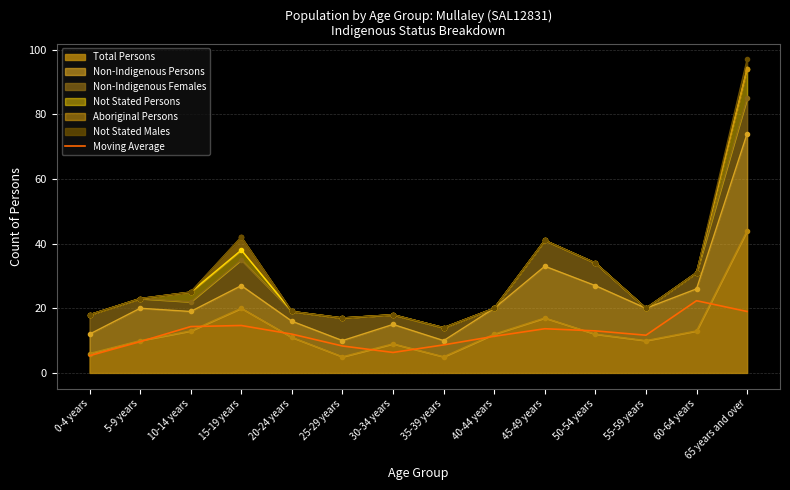

How many lines are shown in the chart?

1